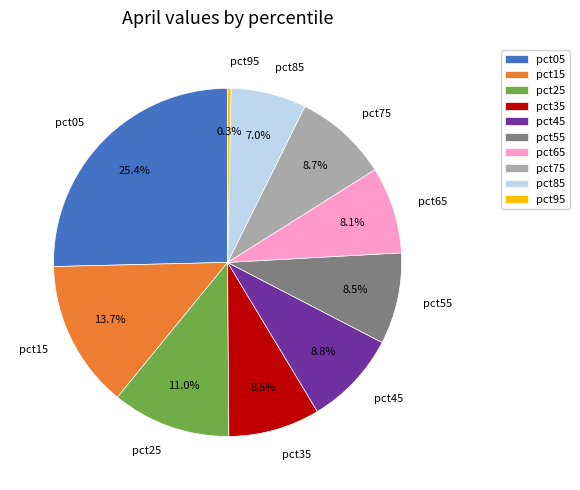

Is there a majority slice in this chart?

No